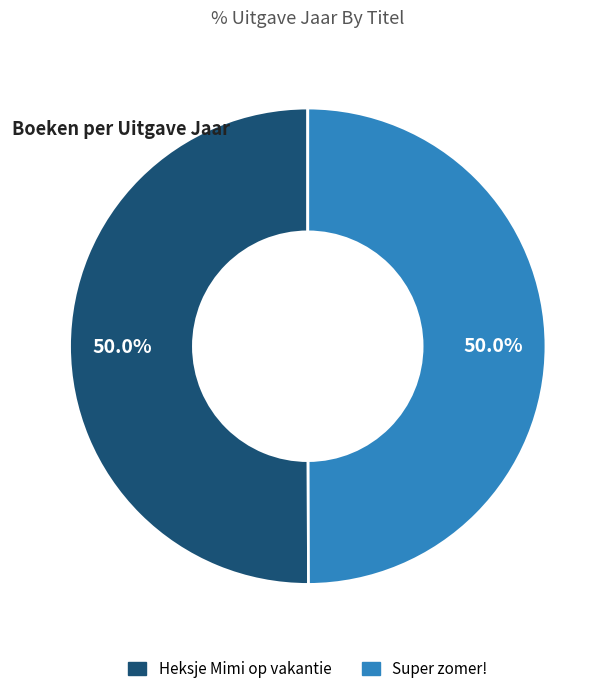

How many segments does this pie chart have?

2